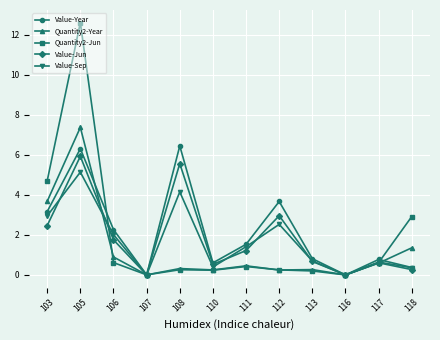

At which label does Value-Year first exceed 1?

103